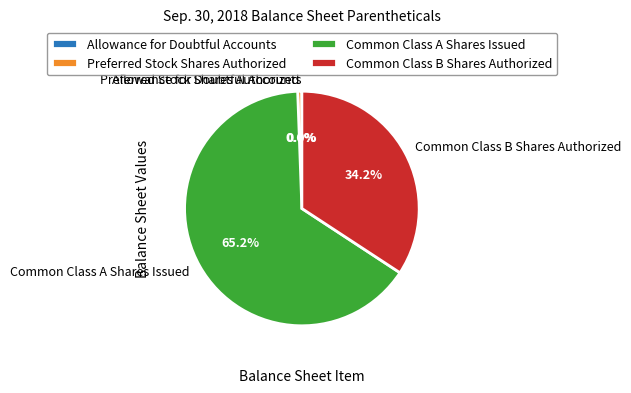

What percentage is the Preferred Stock Shares Authorized slice, to the nearest percent?

1%